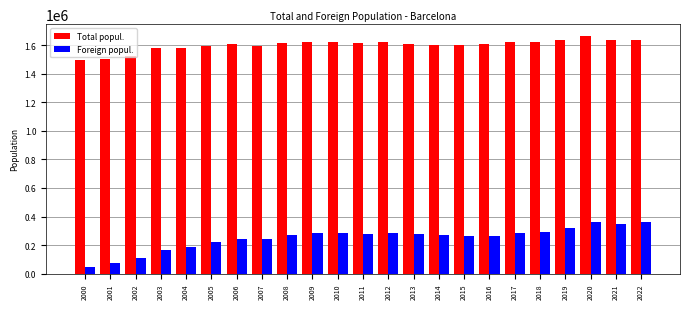

List the series in order of their peak value, lowest first.

Foreign popul., Total popul.